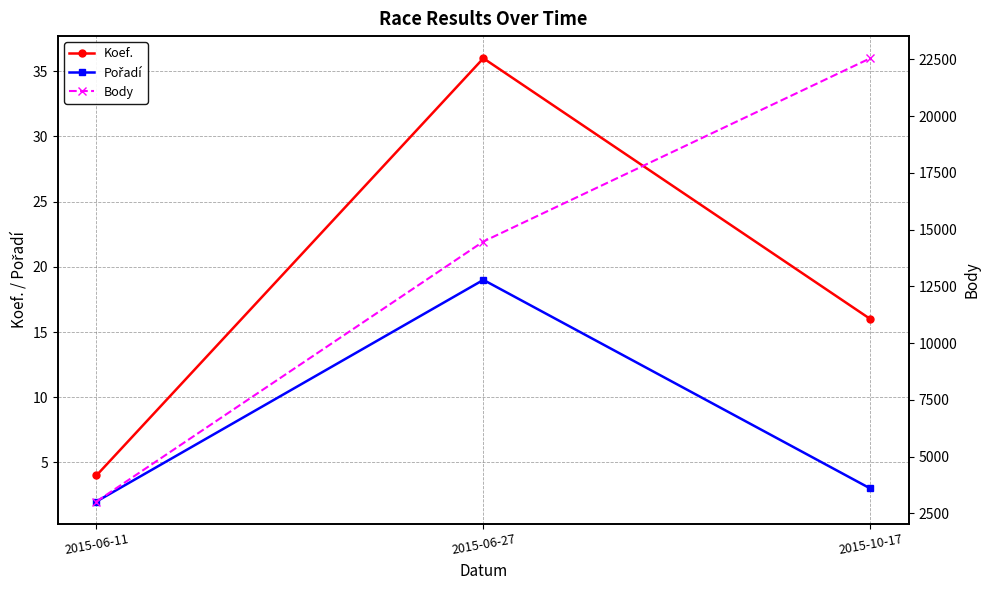

Is it true that Body equals 4560 at 2015-10-17?

False